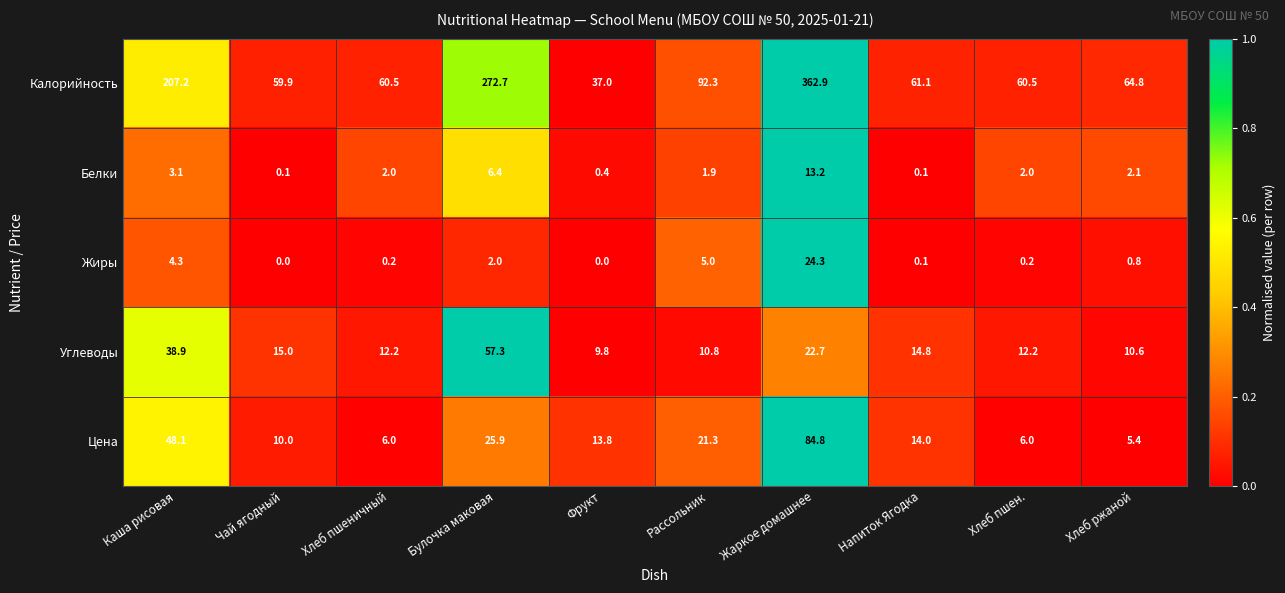

Which series changed the most between Чай ягодный and Булочка маковая?

Калорийность